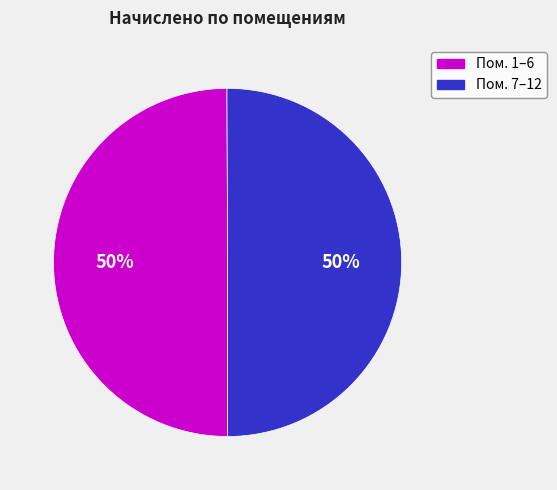

To the nearest percent, what is the difference between the largest and smallest slice percentages?

0%